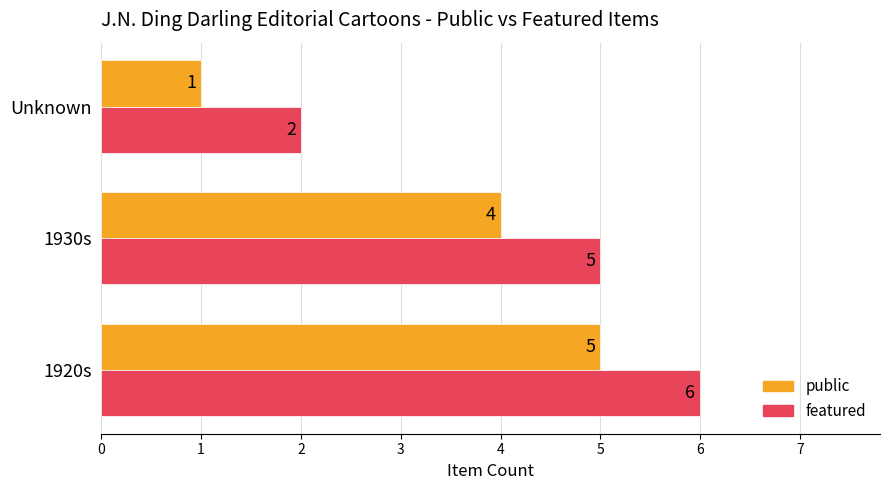

Rank the series by their average value, from highest to lowest.

featured, public